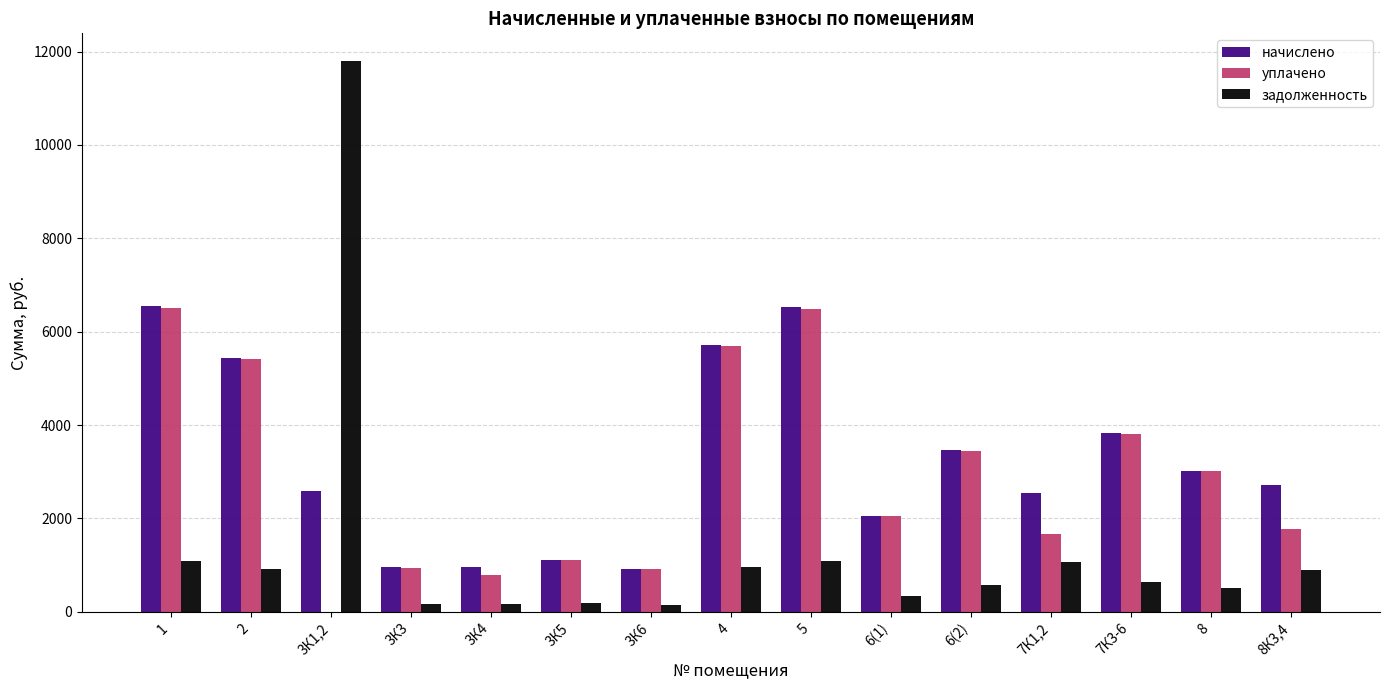

Are the bars grouped side by side (vs. stacked)?

Yes